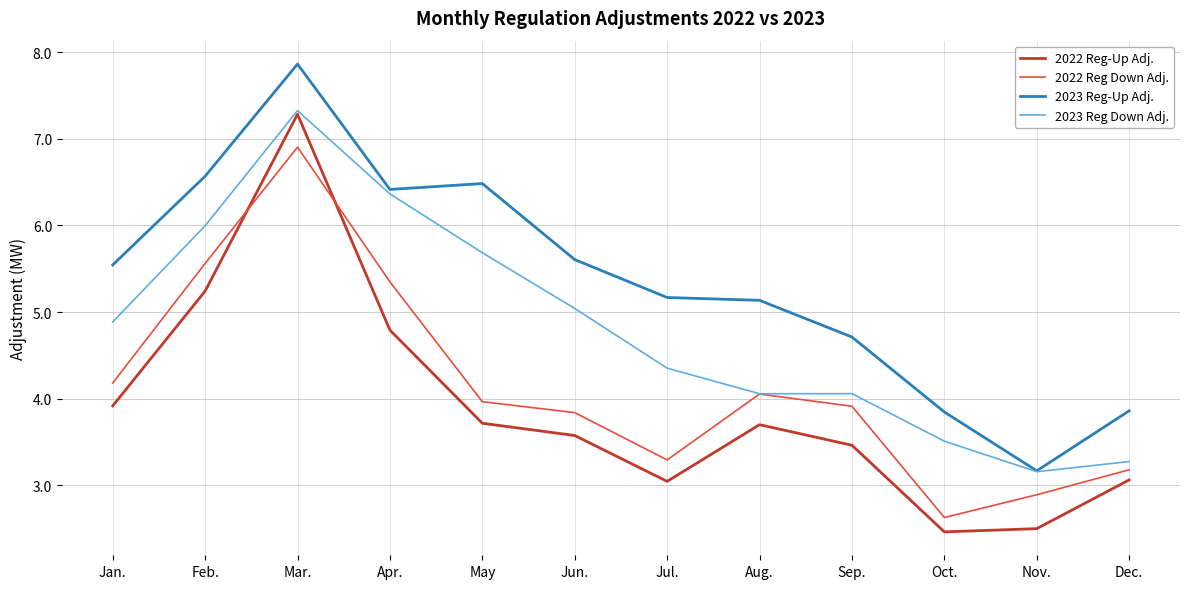

At how many categories does at least one series exceed 7?

1